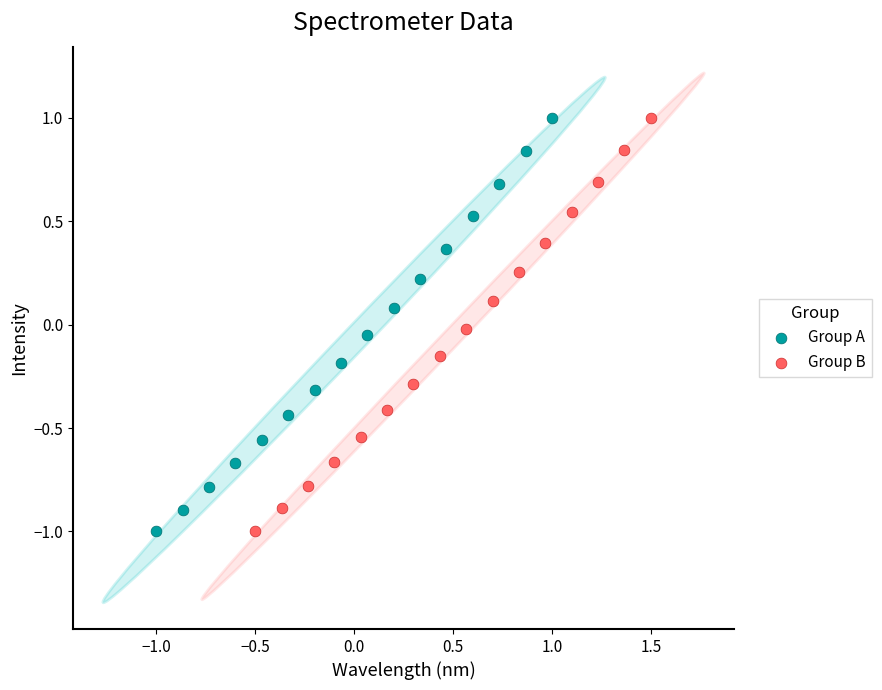

What are all the series names shown in the legend?

Group A, Group B